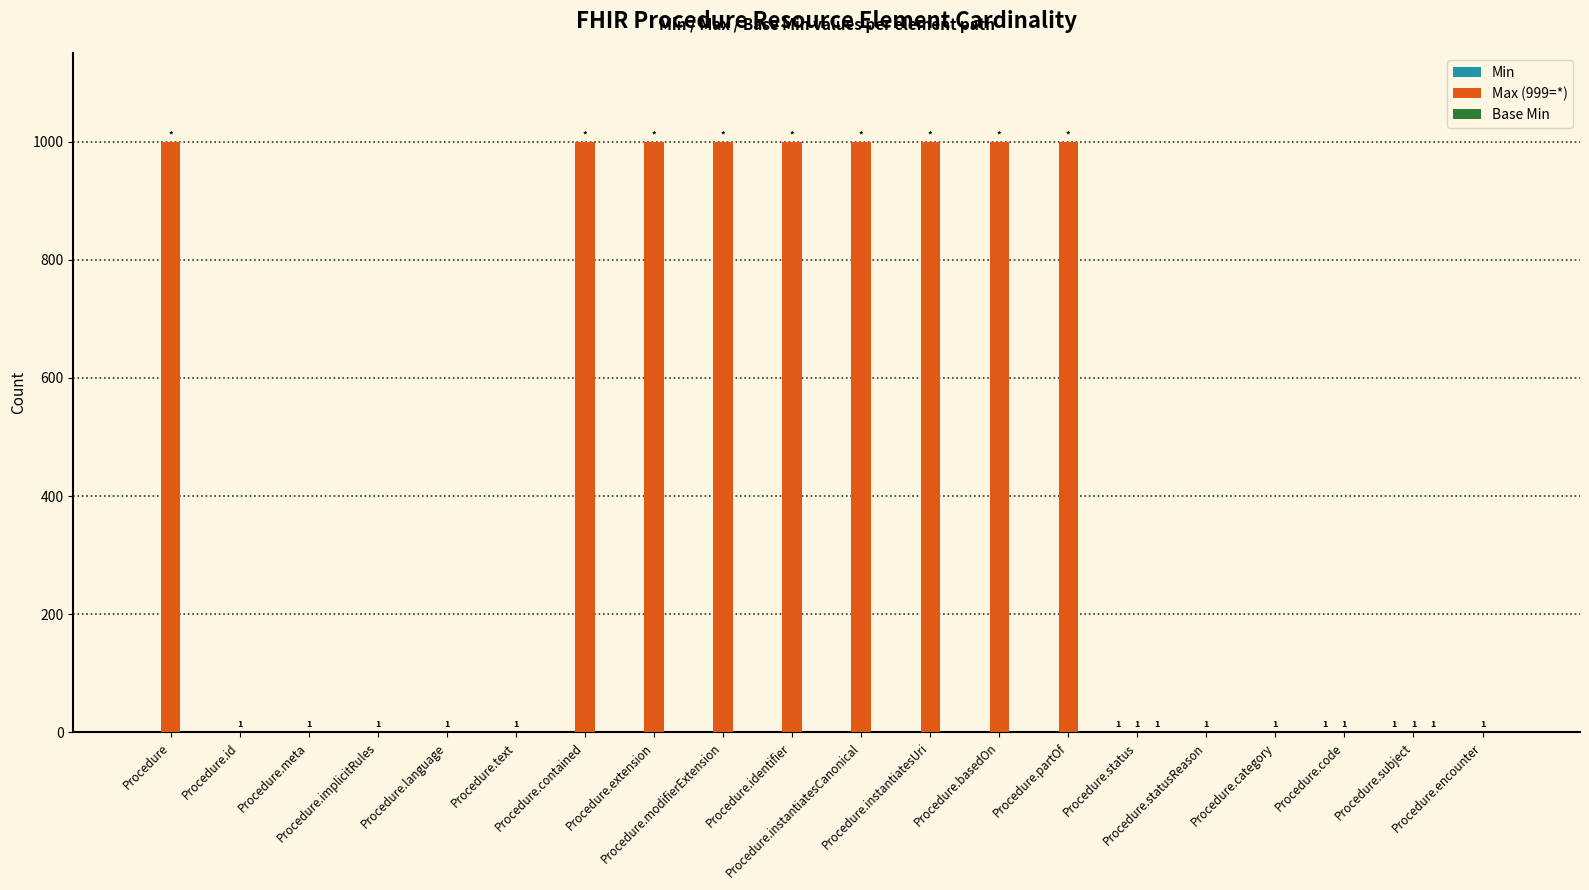

Which series has the largest total across all categories?

Max (999=*)